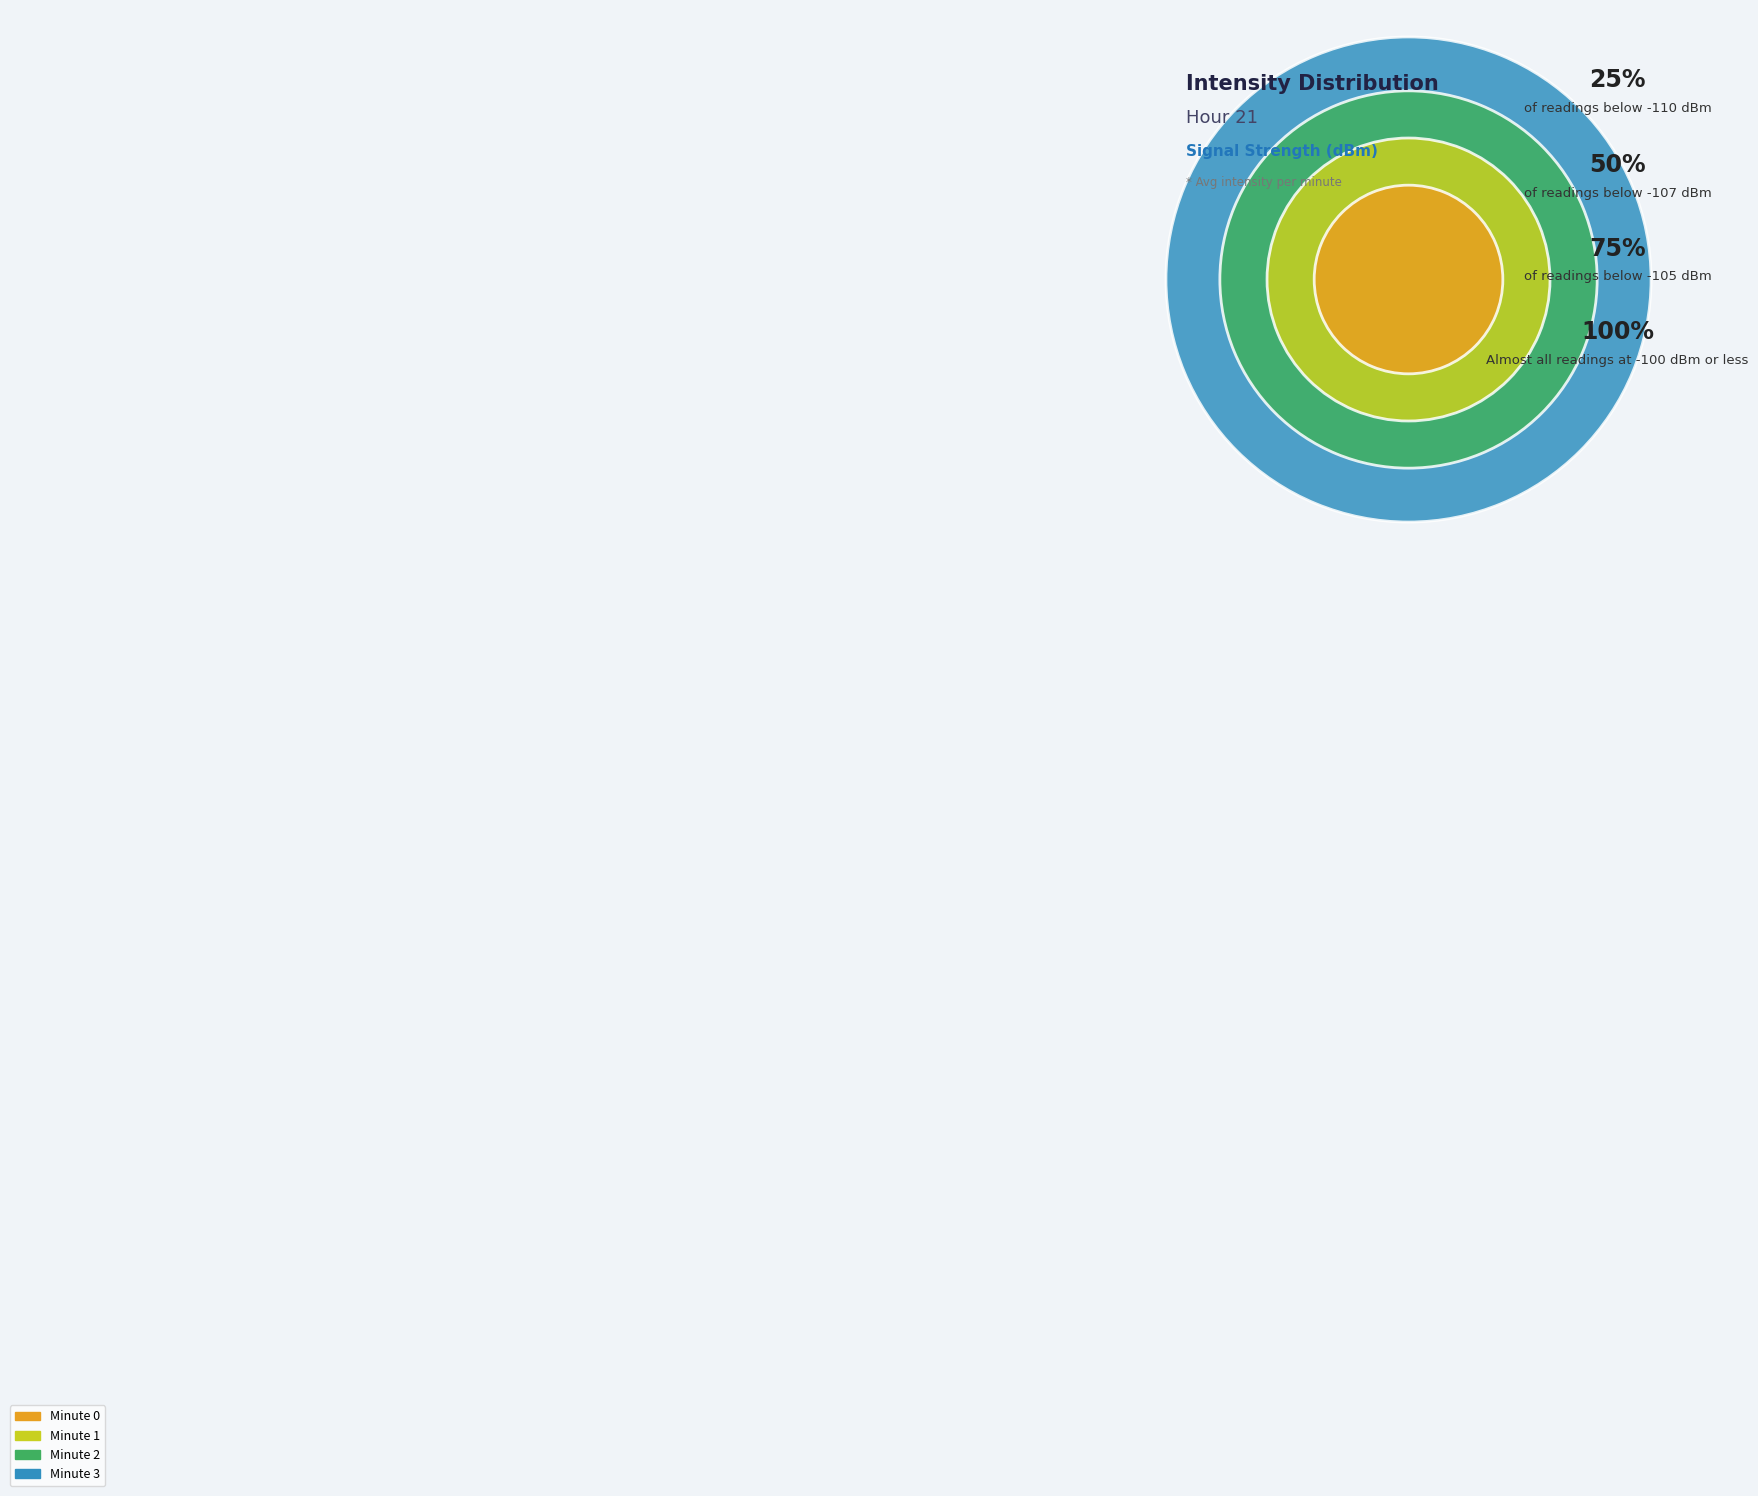

Approximately how many times larger is the value at Minute 1 compared to Minute 3?

1.0